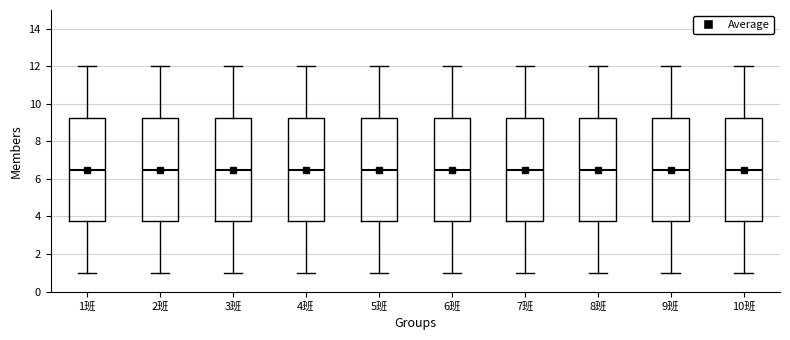

Reading left to right, transcribe this box plot: for each box, give where its median line is, the range the box spans, and where its two whiskers end, as read against the y-axis. The values are not printed on the chart, so give them approximately, as read against the axis.

1班: median 6.6, box 3.8 to 9.2, whiskers 1.0 to 12.0
2班: median 6.6, box 3.8 to 9.2, whiskers 1.0 to 12.0
3班: median 6.6, box 3.8 to 9.2, whiskers 1.0 to 12.0
4班: median 6.6, box 3.8 to 9.2, whiskers 1.0 to 12.0
5班: median 6.6, box 3.8 to 9.2, whiskers 1.0 to 12.0
6班: median 6.6, box 3.8 to 9.2, whiskers 1.0 to 12.0
7班: median 6.6, box 3.8 to 9.2, whiskers 1.0 to 12.0
8班: median 6.6, box 3.8 to 9.2, whiskers 1.0 to 12.0
9班: median 6.6, box 3.8 to 9.2, whiskers 1.0 to 12.0
10班: median 6.6, box 3.8 to 9.2, whiskers 1.0 to 12.0